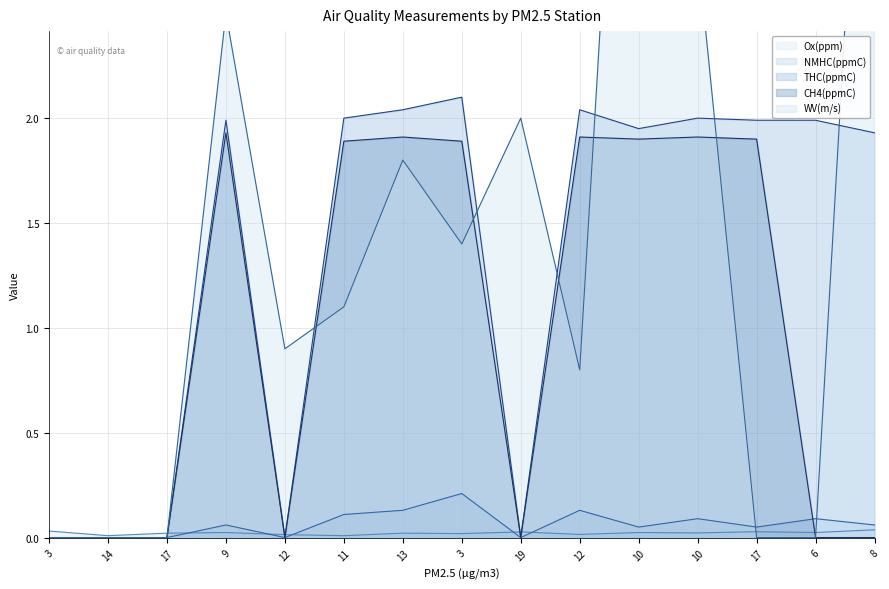

Where does the CH4(ppmC) series first go above 1?

9